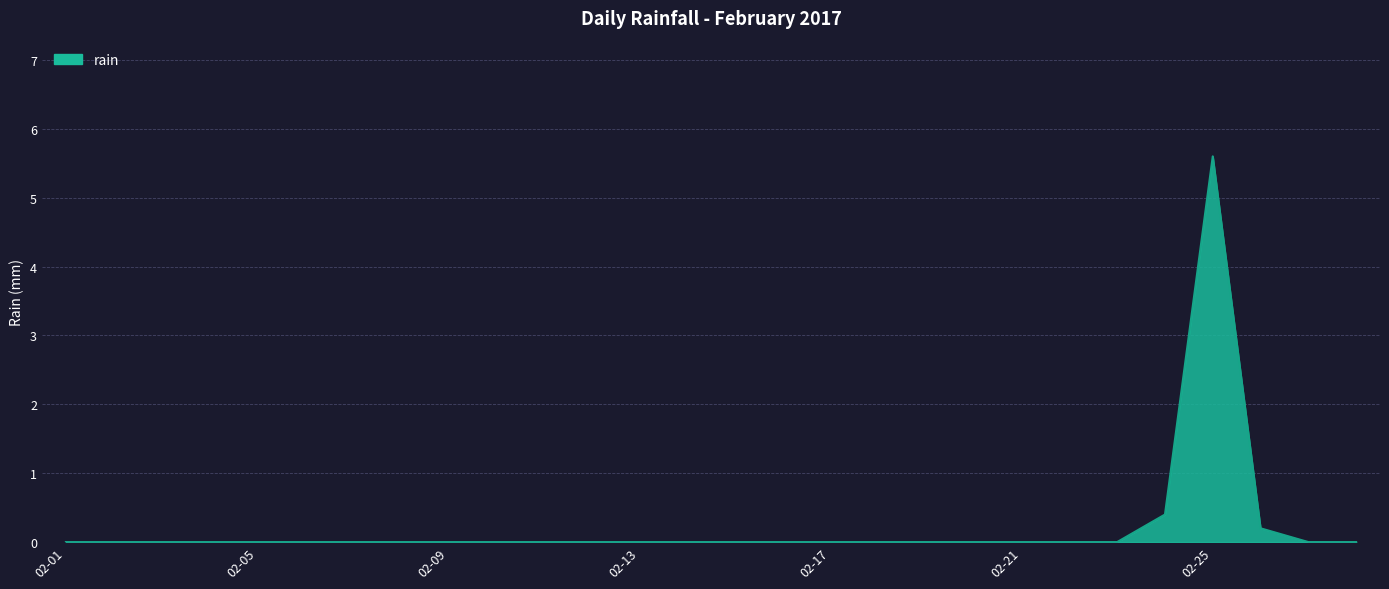

What is the difference between the maximum and minimum values?

5.6